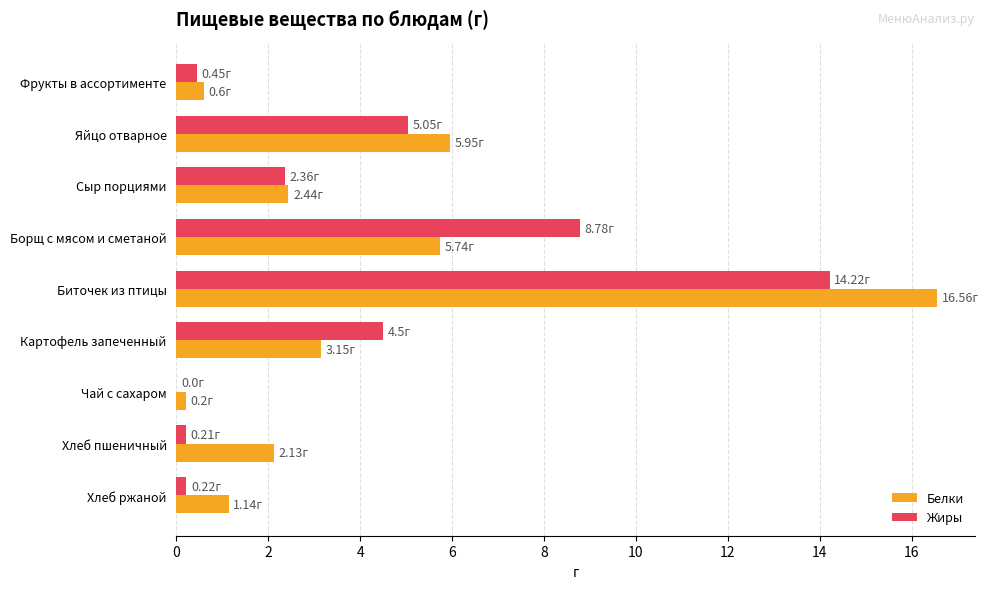

What is the total value across all series at Фрукты в ассортименте?

1.1